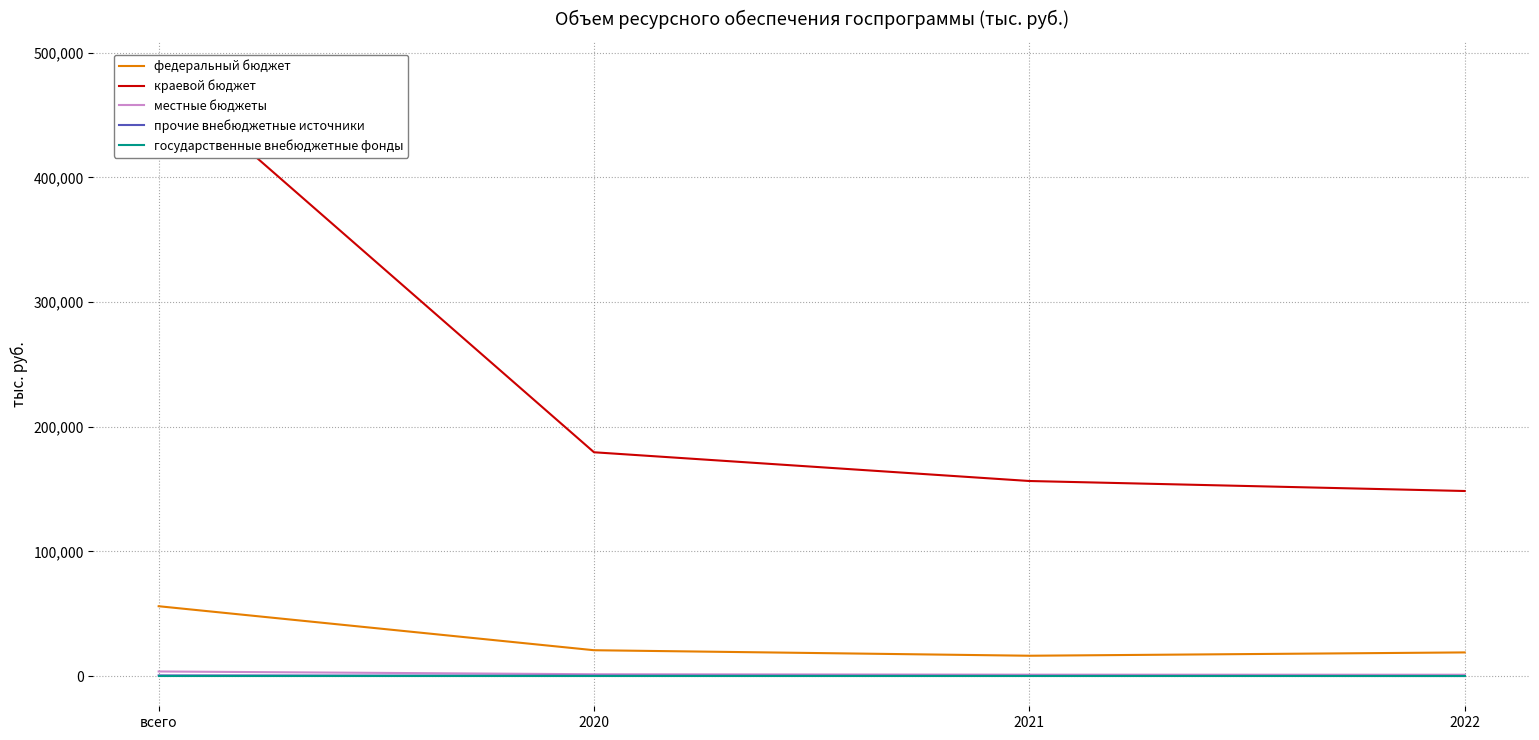

How many lines are shown in the chart?

5